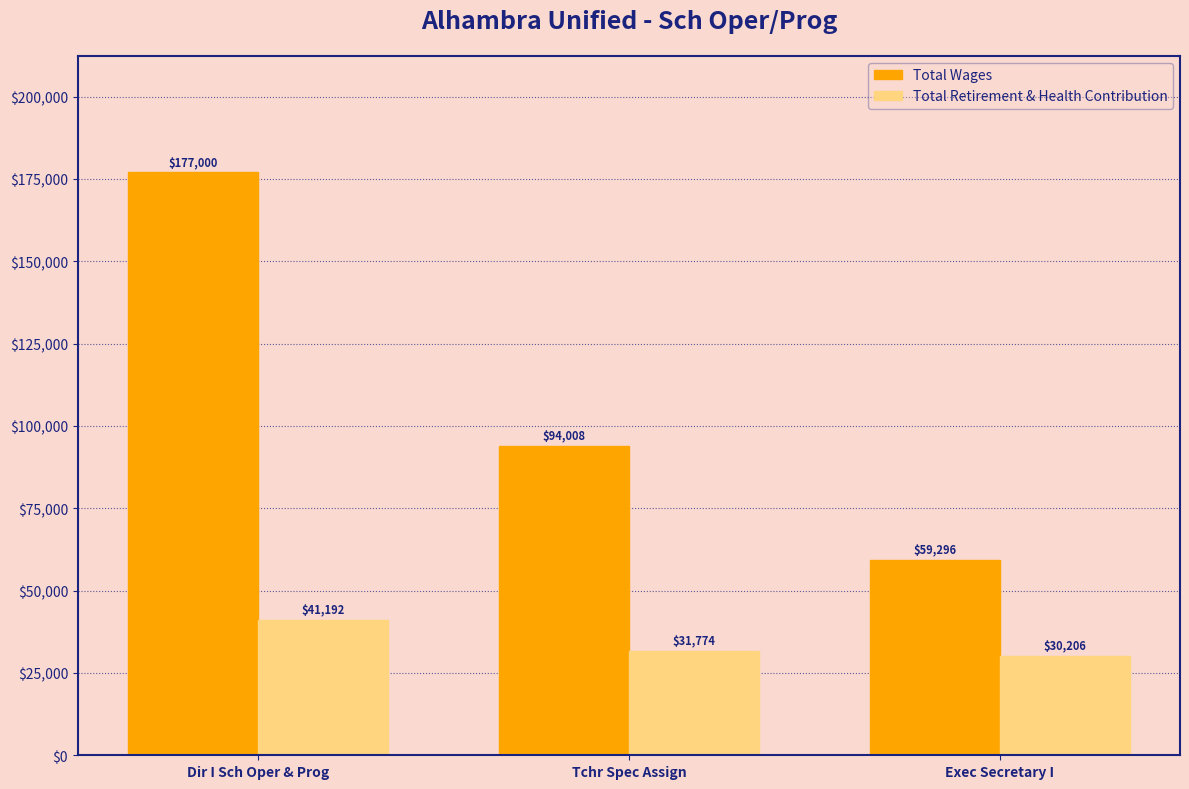

What is the value of the Total Wages bar at the 3rd from the left?

59296